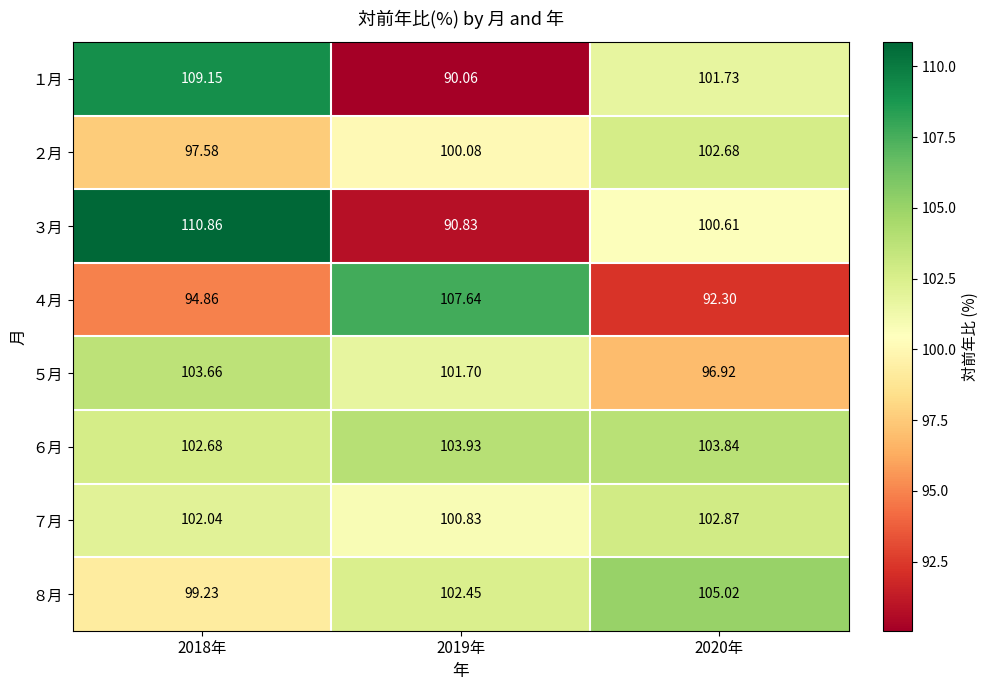

How many values in the ８月 series exceed 102?

2